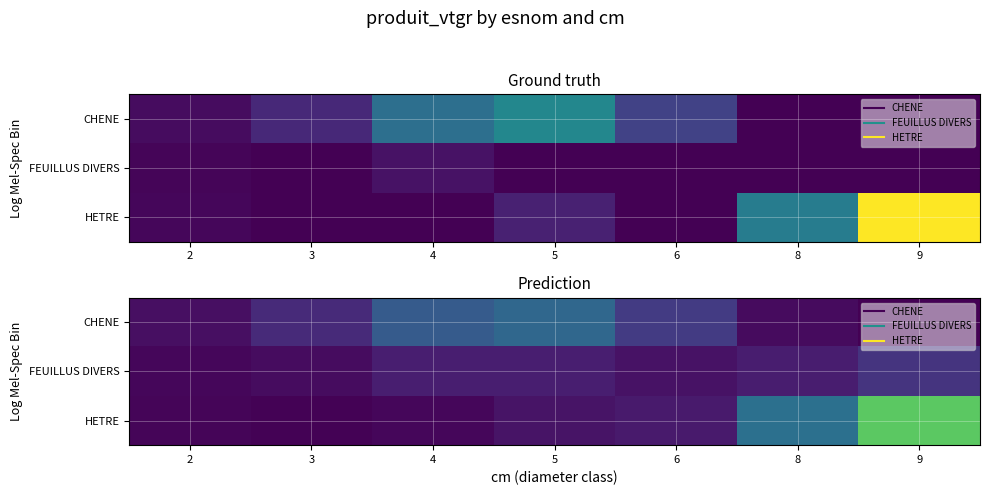

Which category has the highest value in the CHENE series?

5